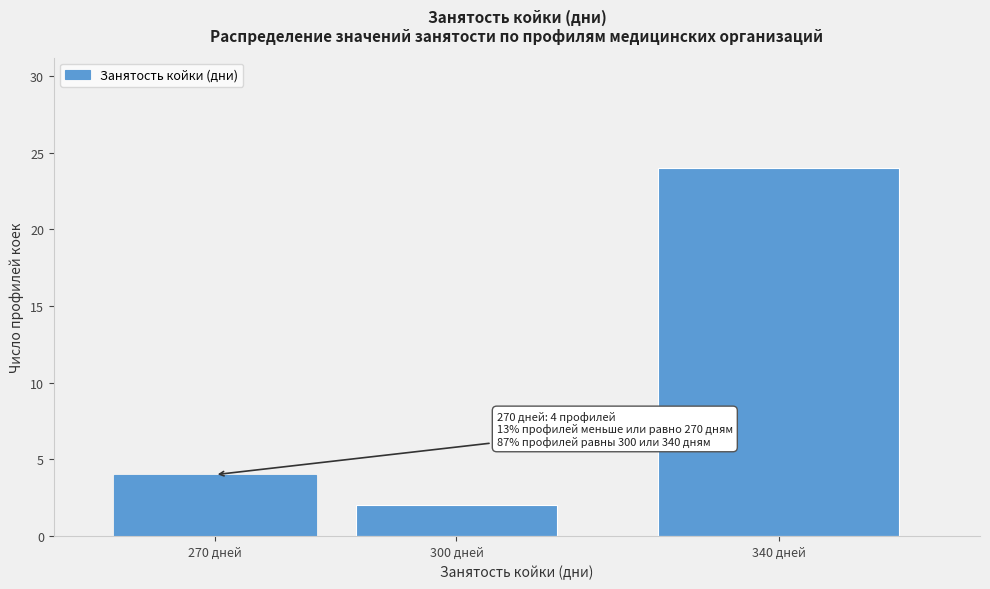

Reading left to right, extract all data points from this chart.

4	2	24